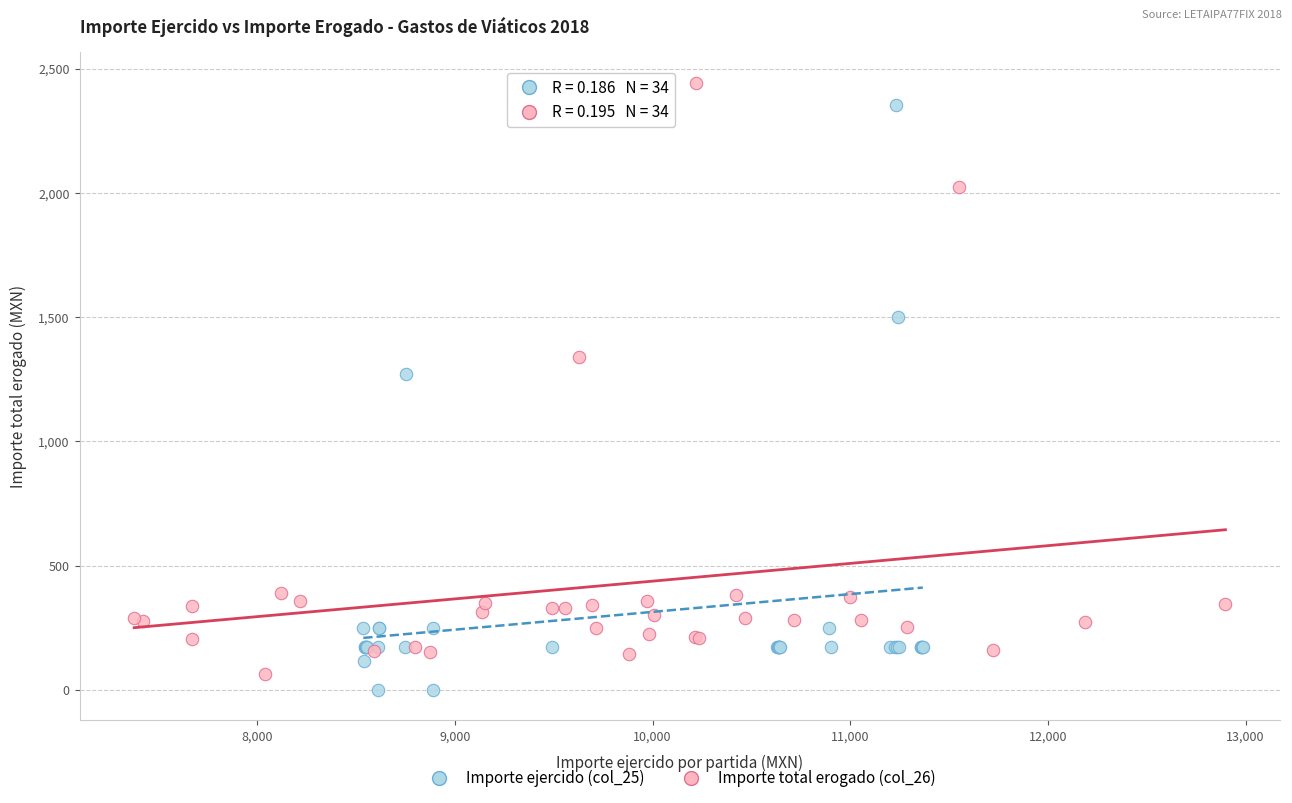

Which series contains the highest Y value?

Importe total erogado (col_26)